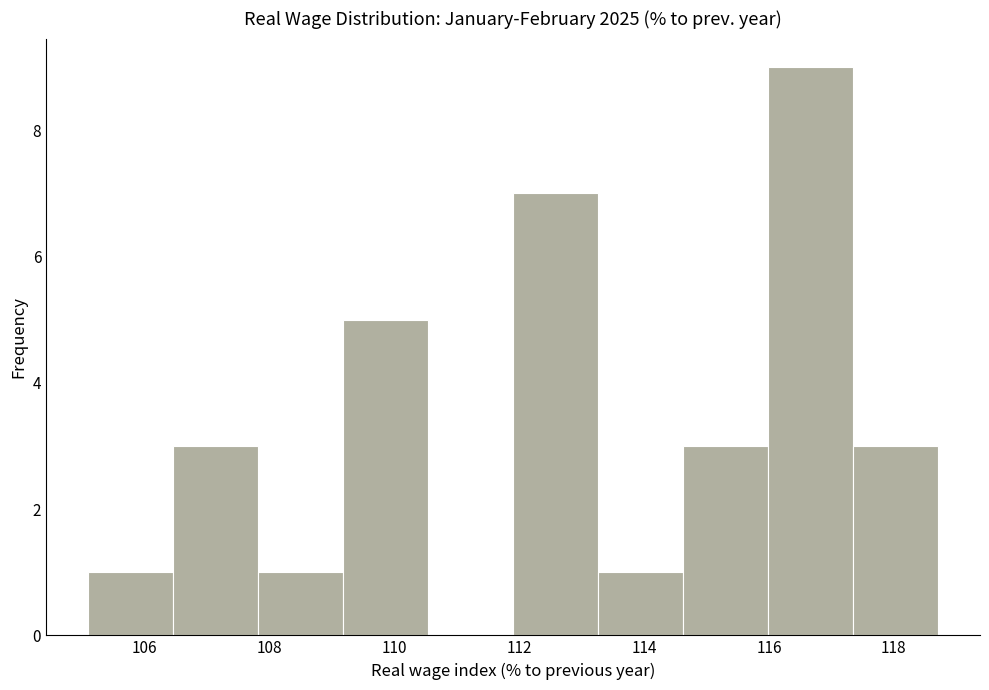

Reading left to right, list every bar in this chart as the range it spans on the x-axis followed by its height. Neither the bar edges nor the heights are printed on the chart, so give them approximately, as read against the axes.

105.10 to 106.46: 1
106.46 to 107.82: 3
107.82 to 109.18: 1
109.18 to 110.54: 5
110.54 to 111.90: 0
111.90 to 113.26: 7
113.26 to 114.62: 1
114.62 to 115.98: 3
115.98 to 117.34: 9
117.34 to 118.70: 3